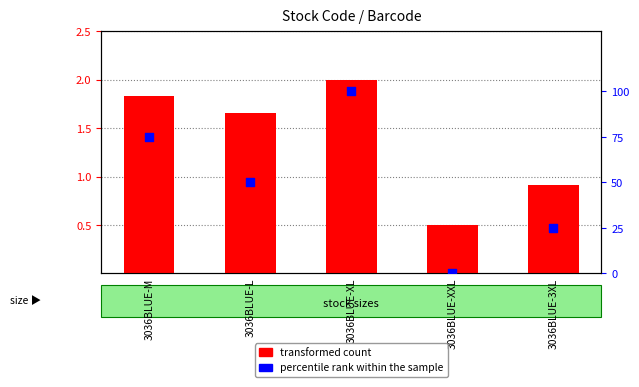

At which category is the sum across all series the highest?

3036BLUE-XL